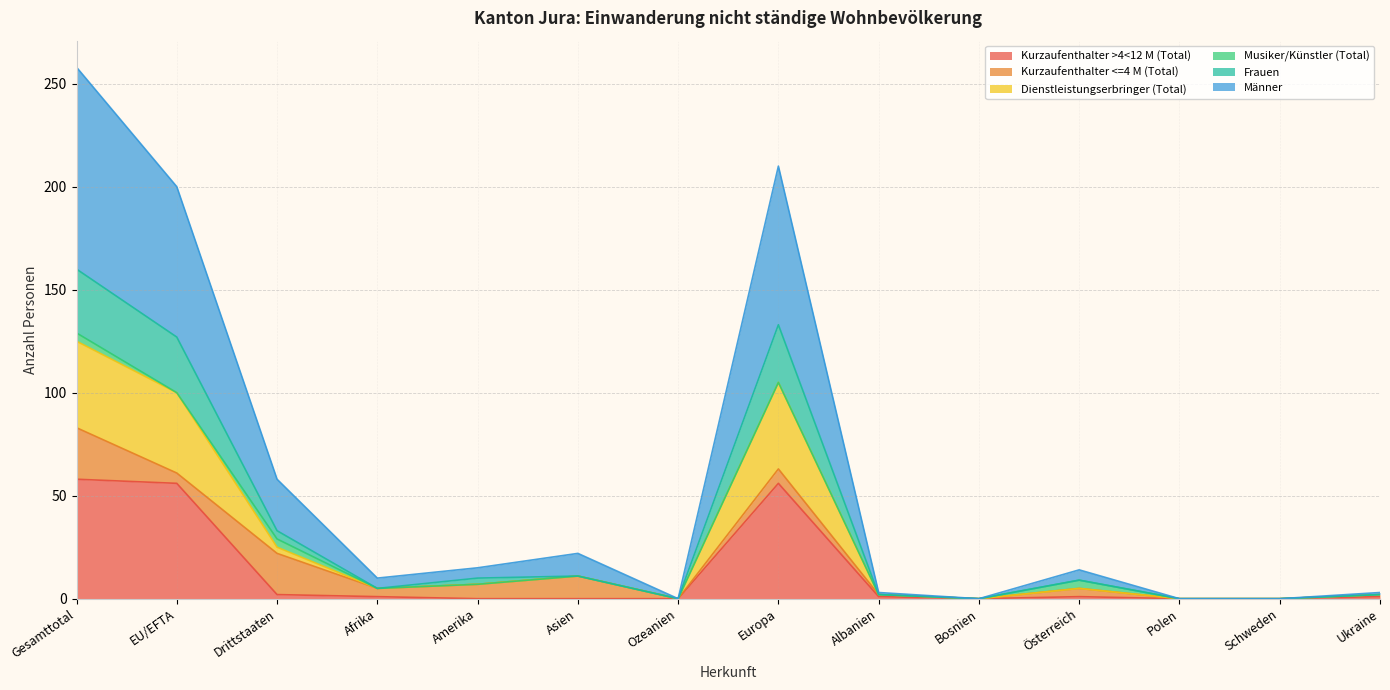

The Kurzaufenthalter >4<12 M (Total) series shows 79 at Gesamttotal. True or false?

False